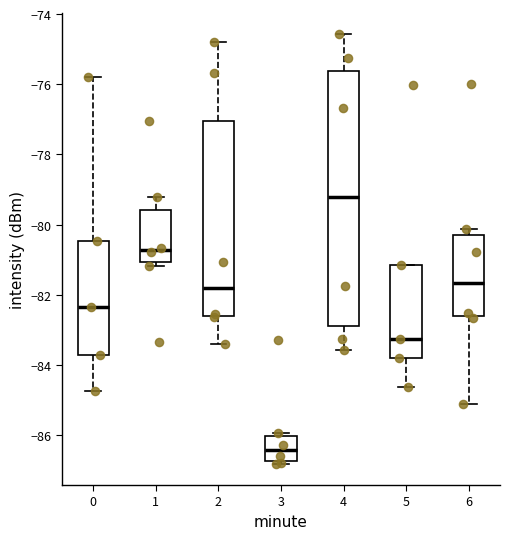

Which box's median line is the highest?

4